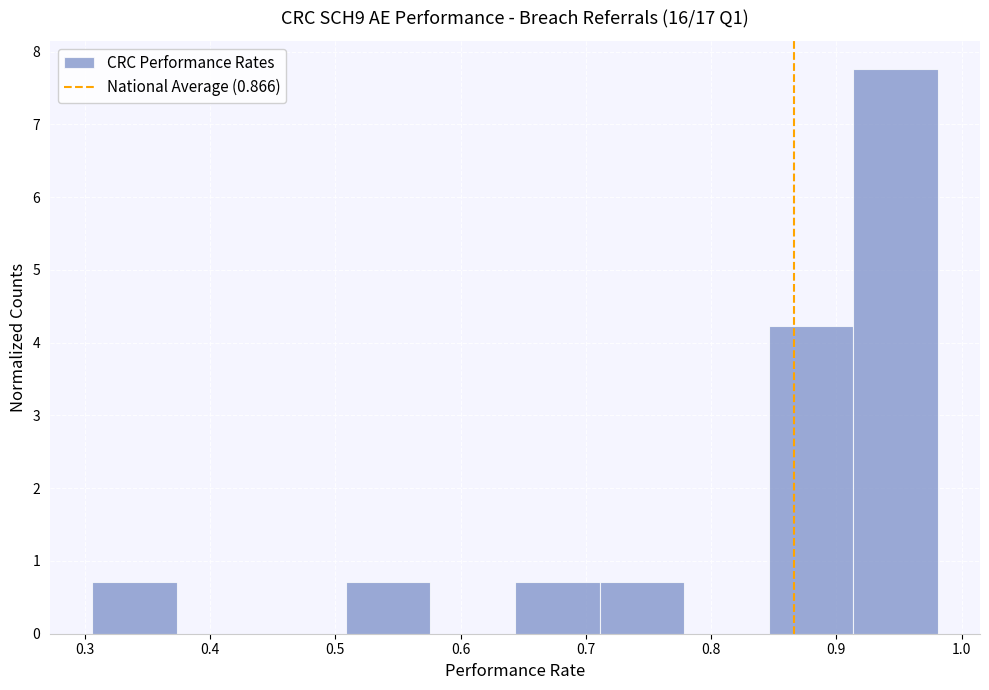

Reading left to right, list every bar in this chart as the range it spans on the x-axis followed by its height. Neither the bar edges nor the heights are printed on the chart, so give them approximately, as read against the axes.

0.31 to 0.37: 0.7
0.37 to 0.44: 0
0.44 to 0.51: 0
0.51 to 0.58: 0.7
0.58 to 0.64: 0
0.64 to 0.71: 0.7
0.71 to 0.78: 0.7
0.78 to 0.85: 0
0.85 to 0.91: 4.2
0.91 to 0.98: 7.8